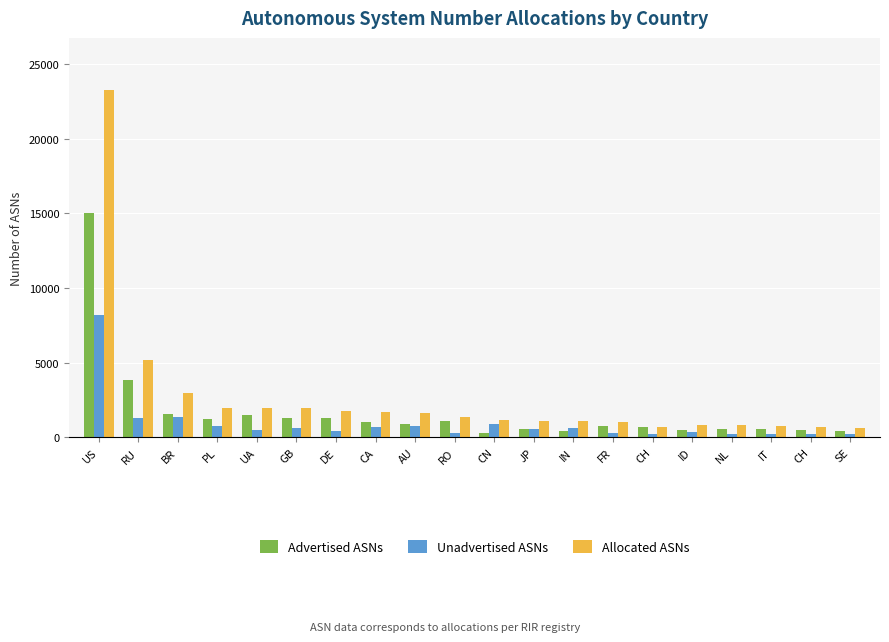

What is the greatest value displayed?

23273